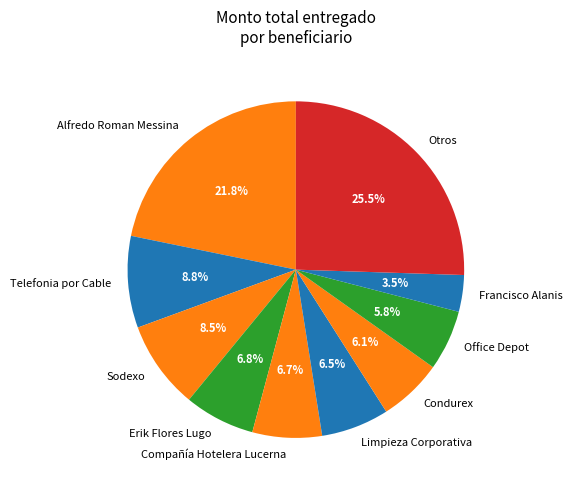

True or false: Limpieza Corporativa accounts for 1% of the total.

False